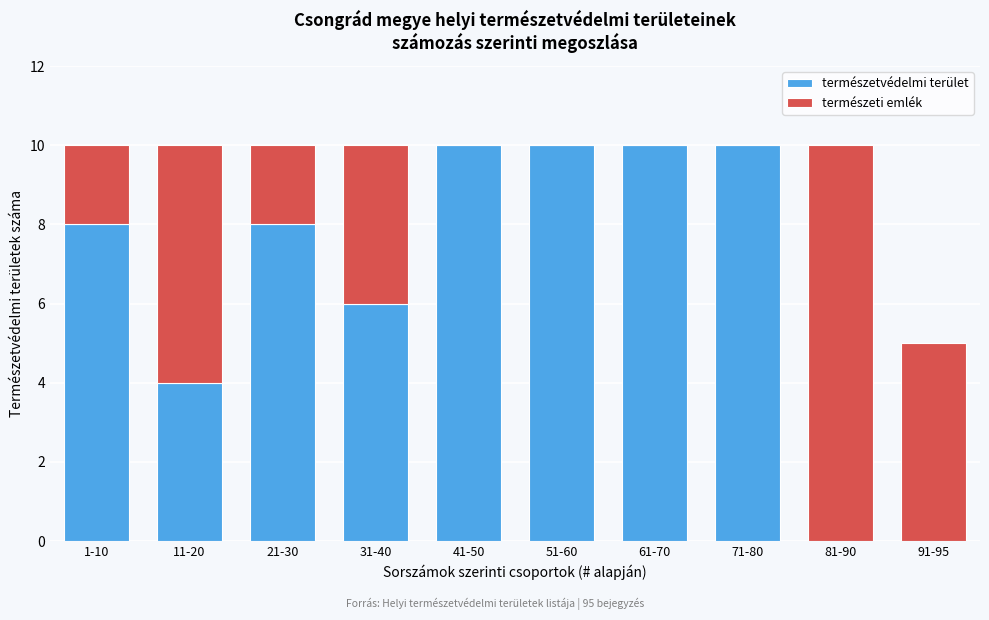

Reading right to left, list the values for the természetvédelmi terület series.

91-95=0	81-90=0	71-80=10	61-70=10	51-60=10	41-50=10	31-40=6	21-30=8	11-20=4	1-10=8